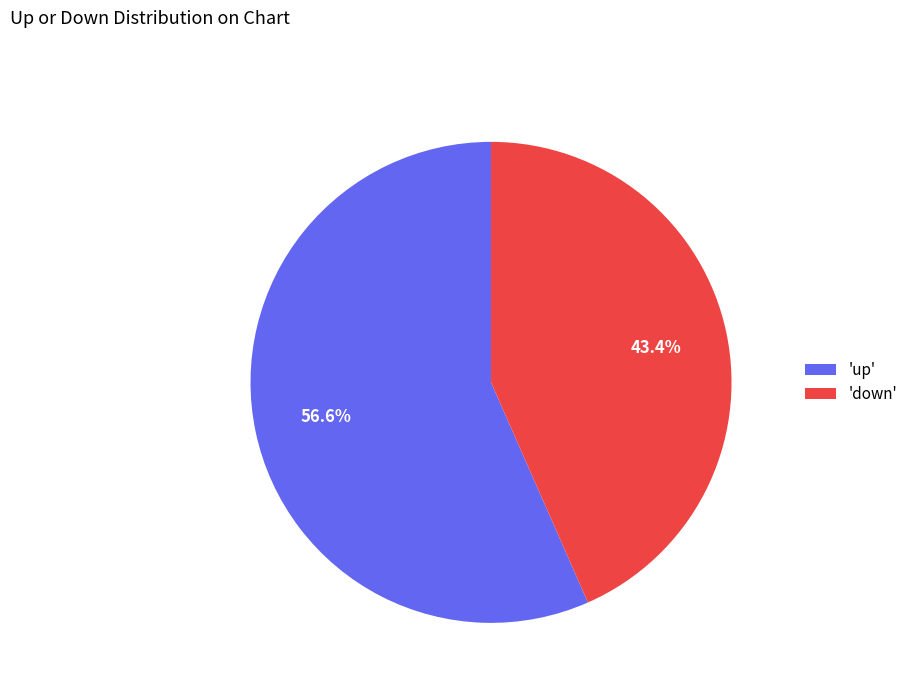

Approximately how many times larger is the value at 'up' compared to 'down'?

1.3